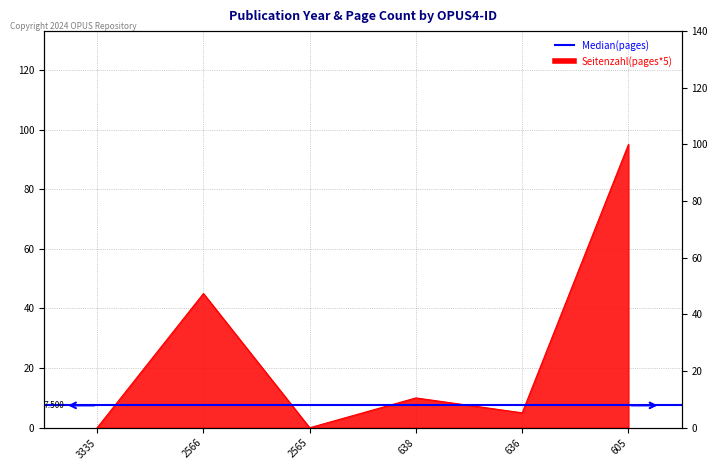

Where is the first local minimum?

2565